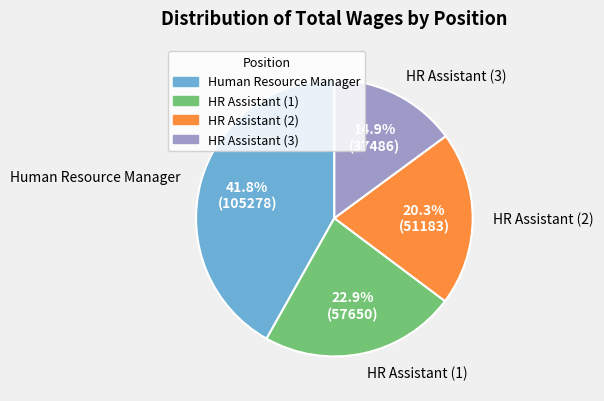

Is there a majority slice in this chart?

No